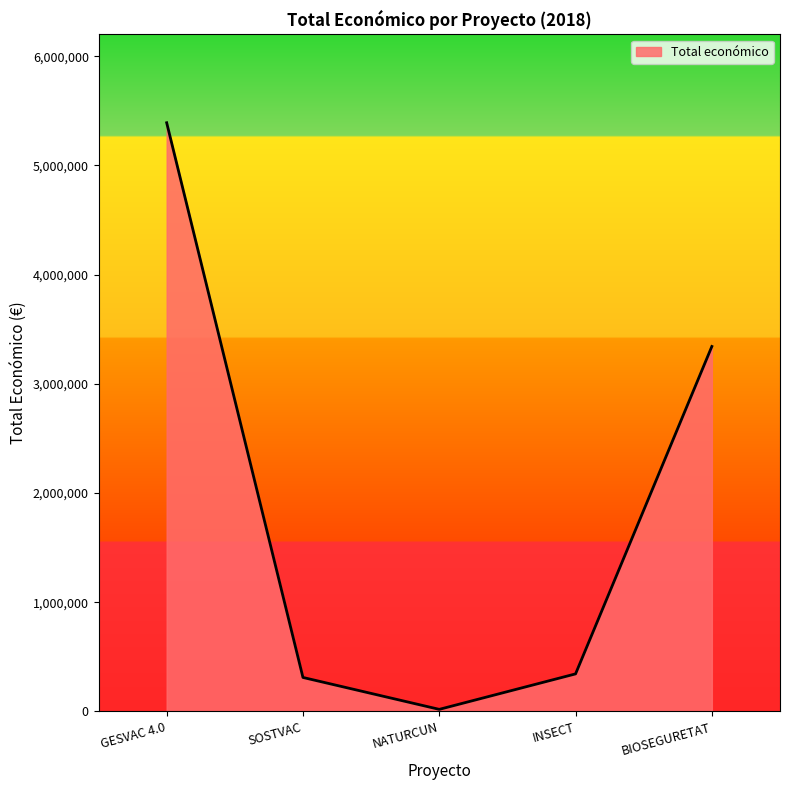

At which label is the value closest to 2705038?

BIOSEGURETAT